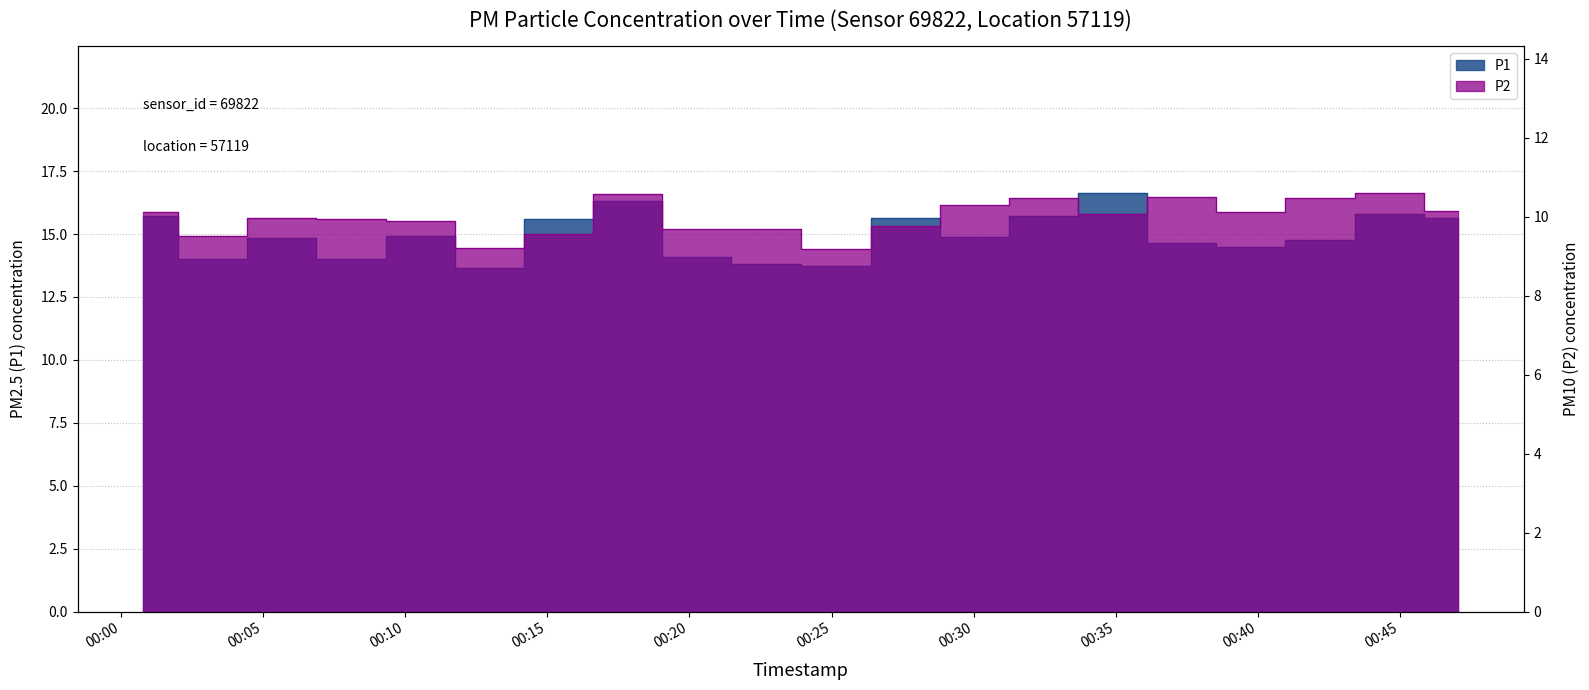

What is the approximate value of P2 at 06:00?

10.3